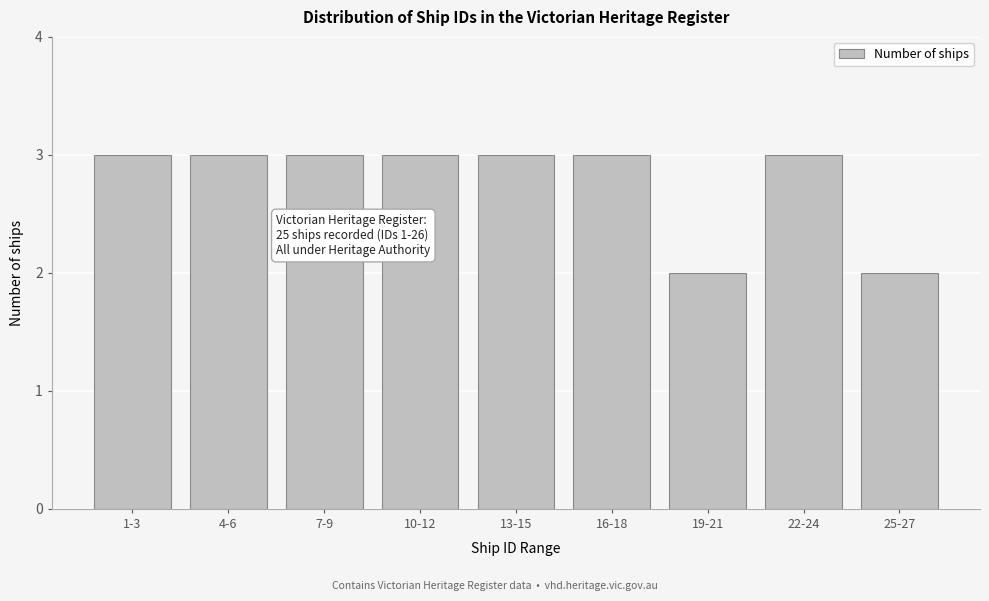

Reading right to left, extract all data points from this chart.

25-27=2	22-24=3	19-21=2	16-18=3	13-15=3	10-12=3	7-9=3	4-6=3	1-3=3